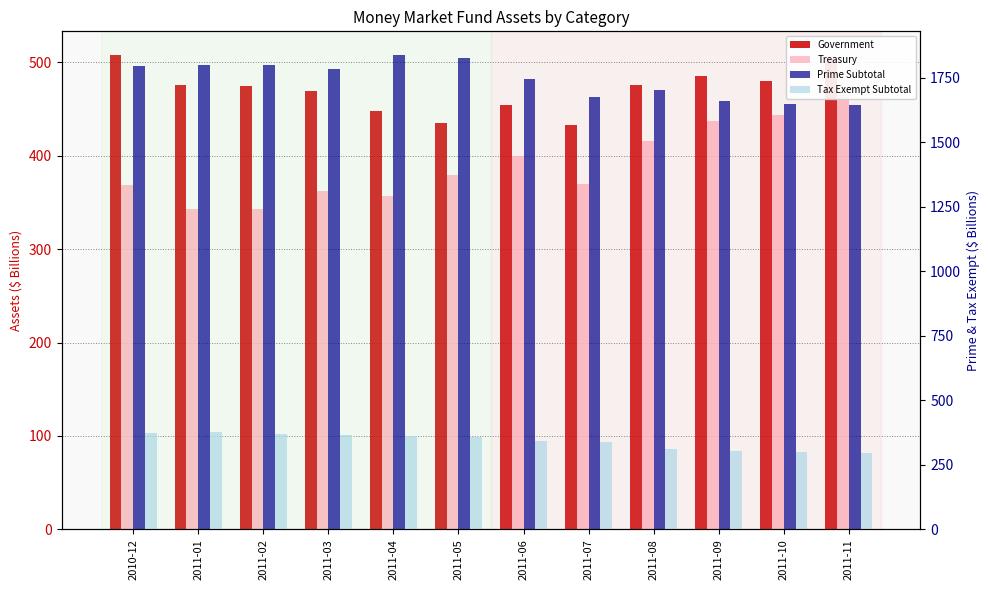

At which category is the sum across all series the highest?

2010-12